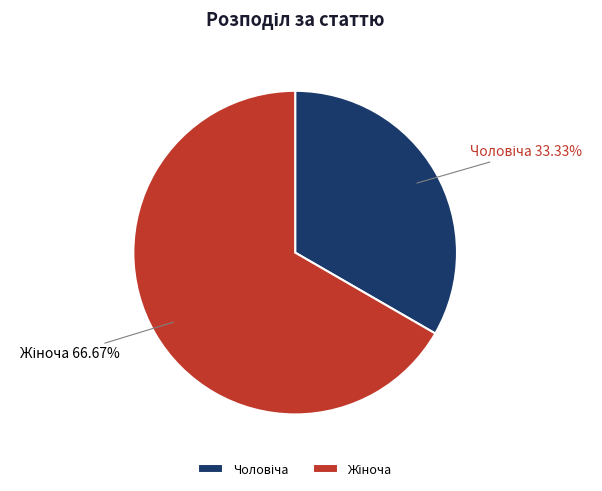

Combined, what portion of the pie is Жіноча and Чоловіча?

100.0%